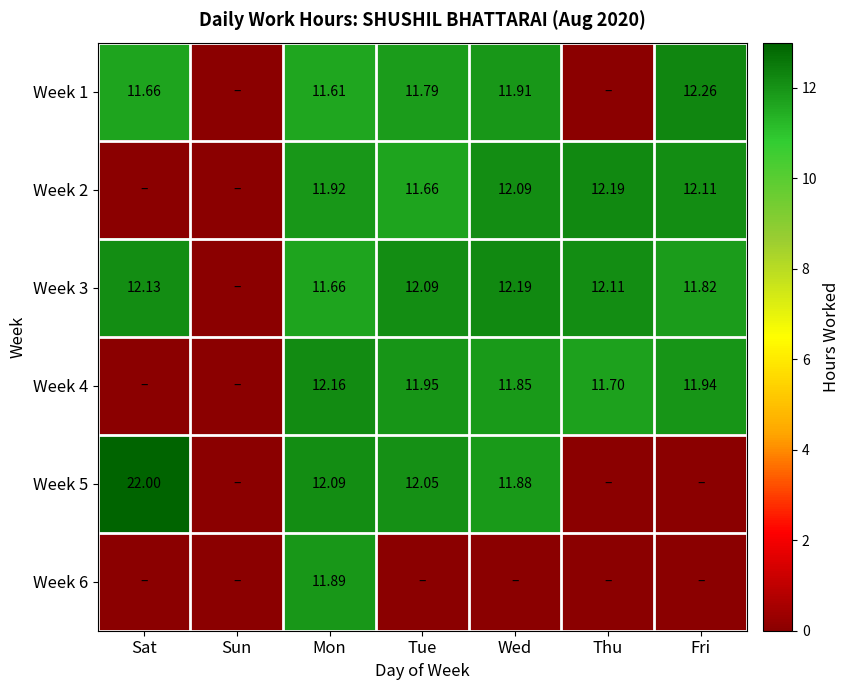

Is it true that Week 4 equals 3.9 at Fri?

False